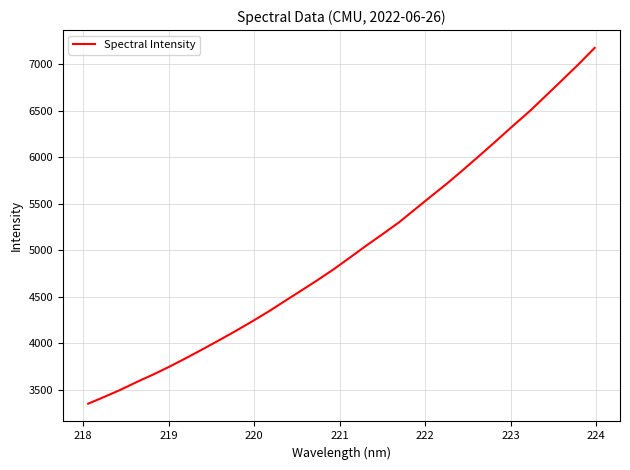

What is the minimum value shown in the chart?

3350.9